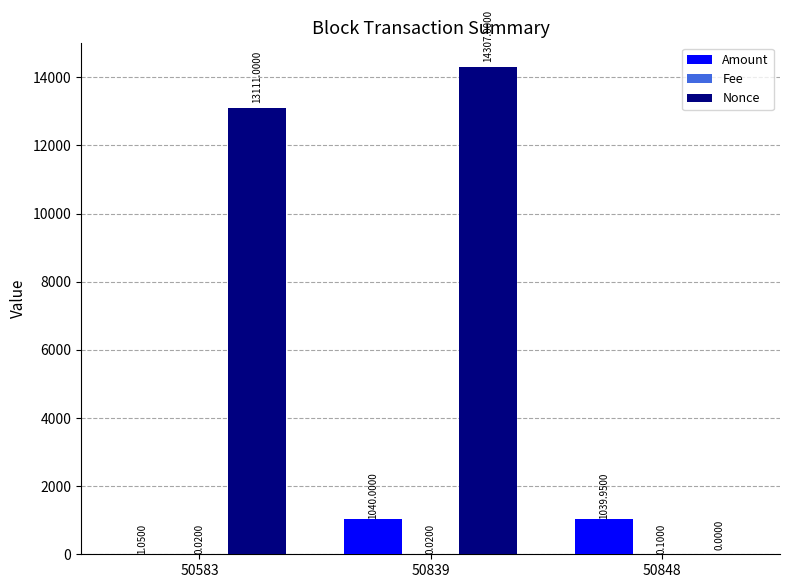

What is the sum of all Amount values?

2081.0